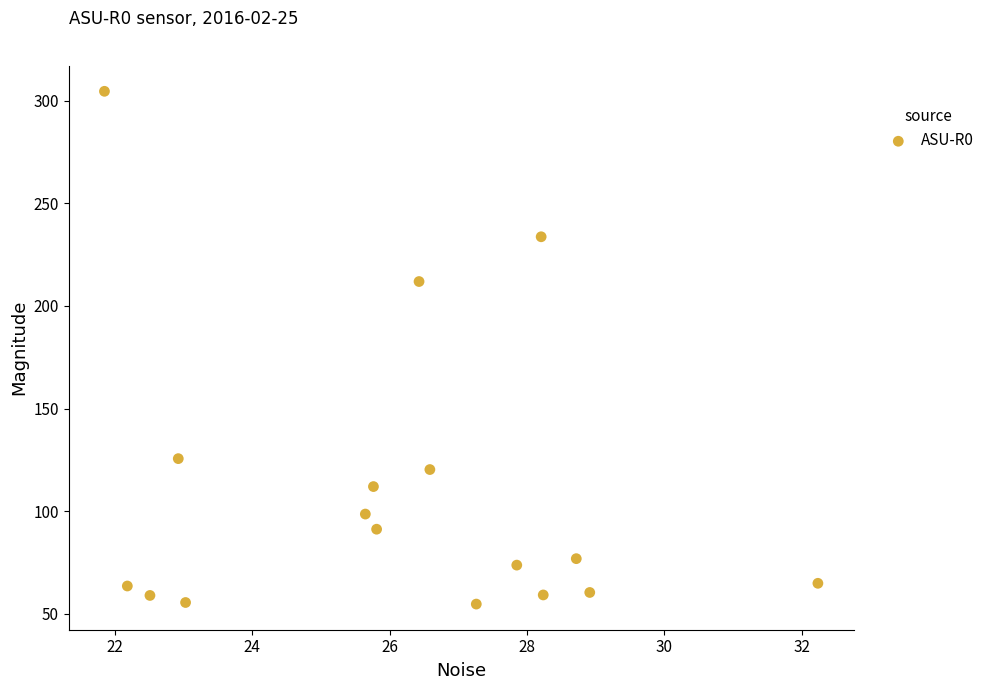

What is the range of Y values (max minus min)?

250.0